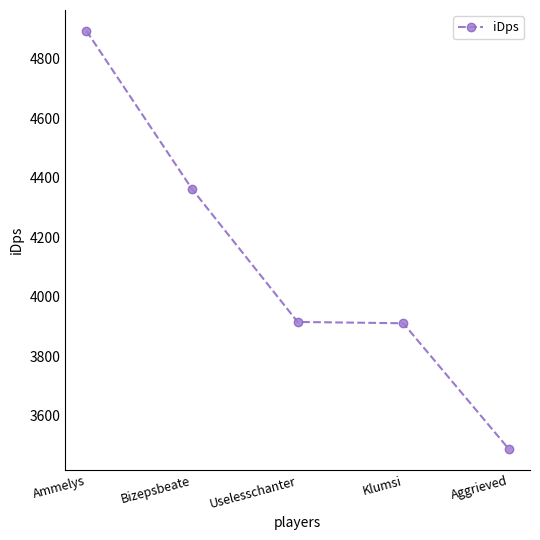

What is the difference between the values at Klumsi and Aggrieved?

423.0